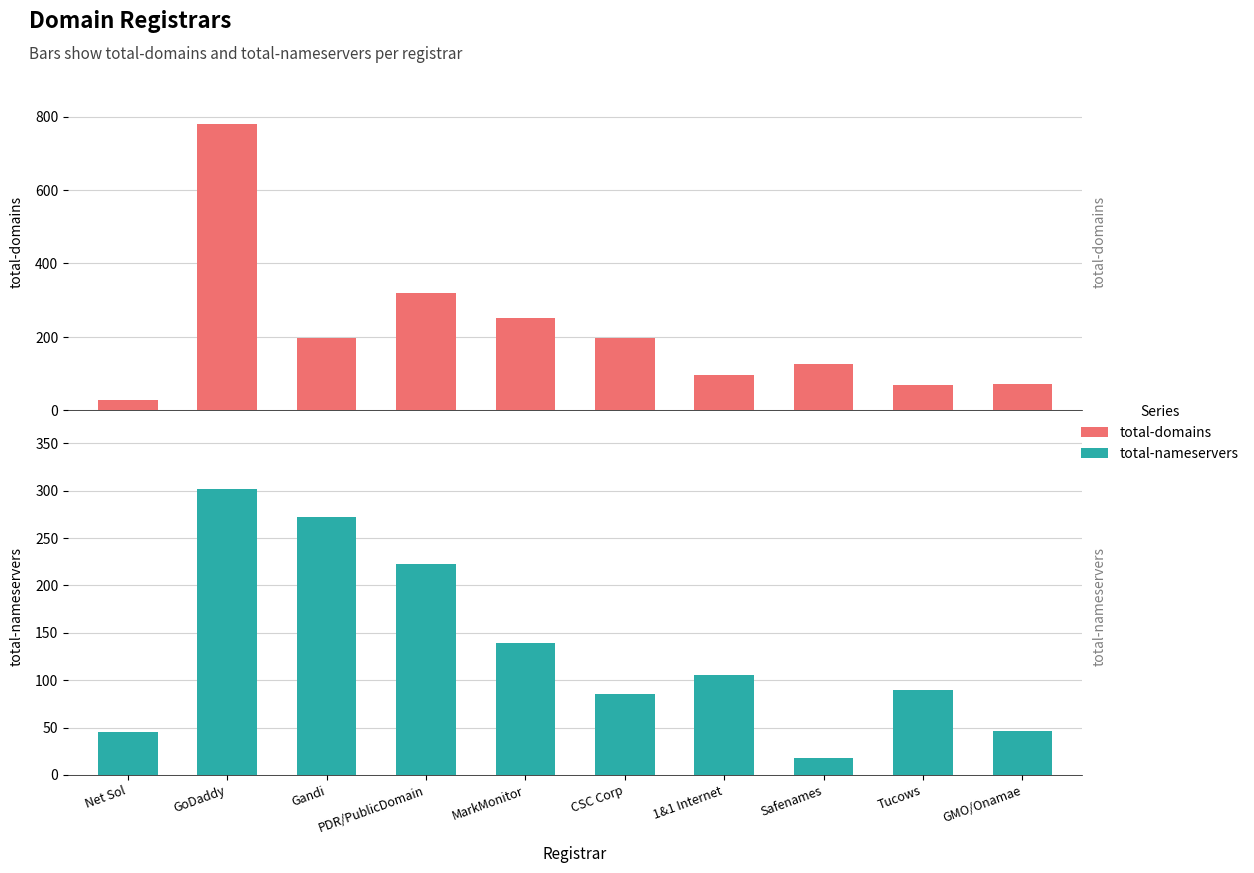

Does the chart contain any negative values?

No